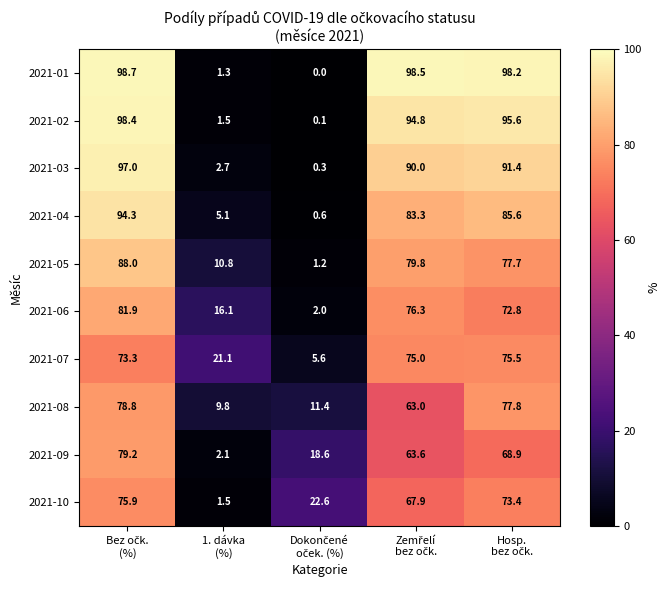

Which series has the widest spread of values?

2021-01